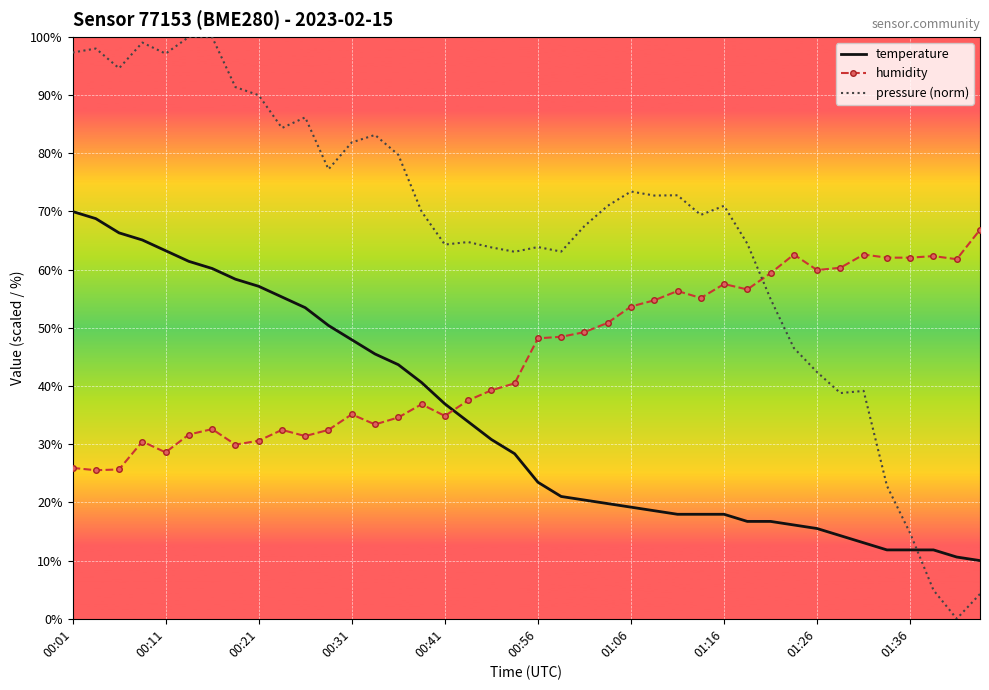

What are all the series names shown in the legend?

temperature, humidity, pressure (norm)